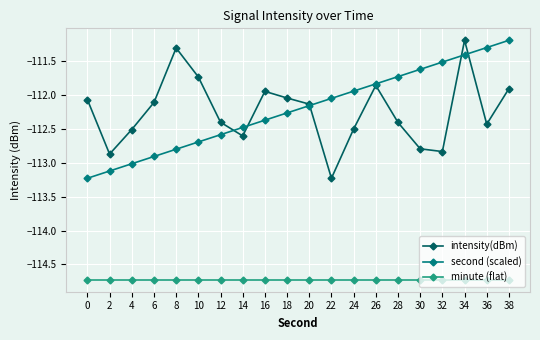

Between 4 and 26, which series saw the biggest shift?

second (scaled)